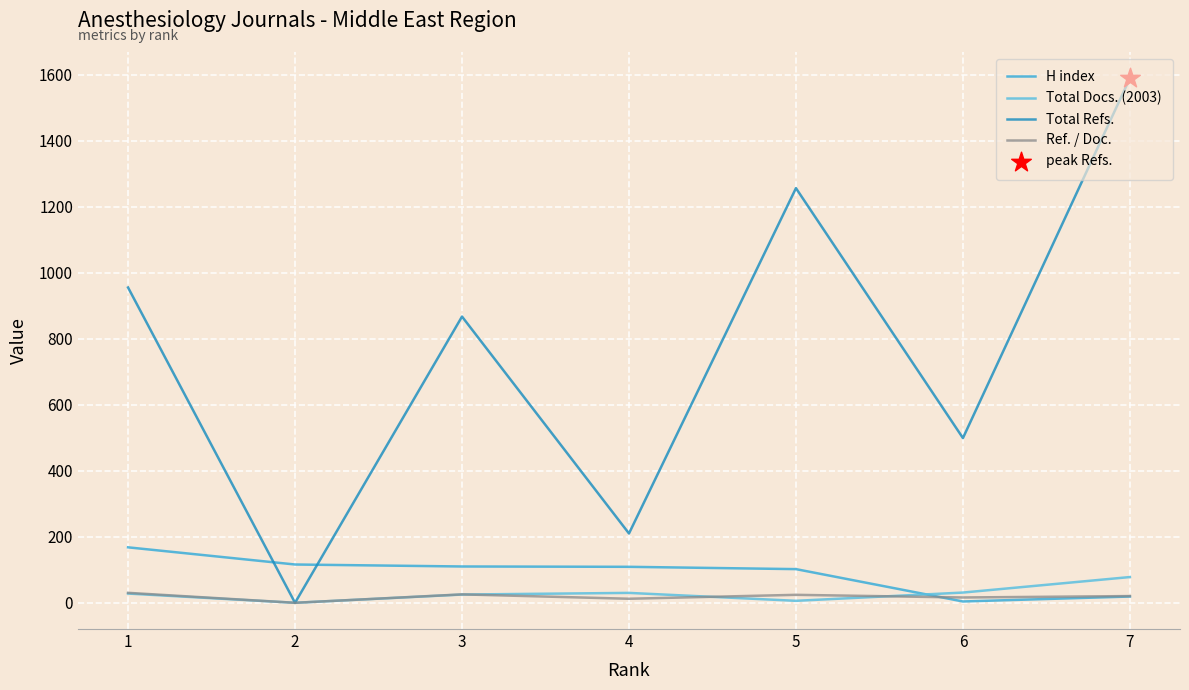

Is the value of H index at 3 greater than the value of Total Refs. at 3?

No